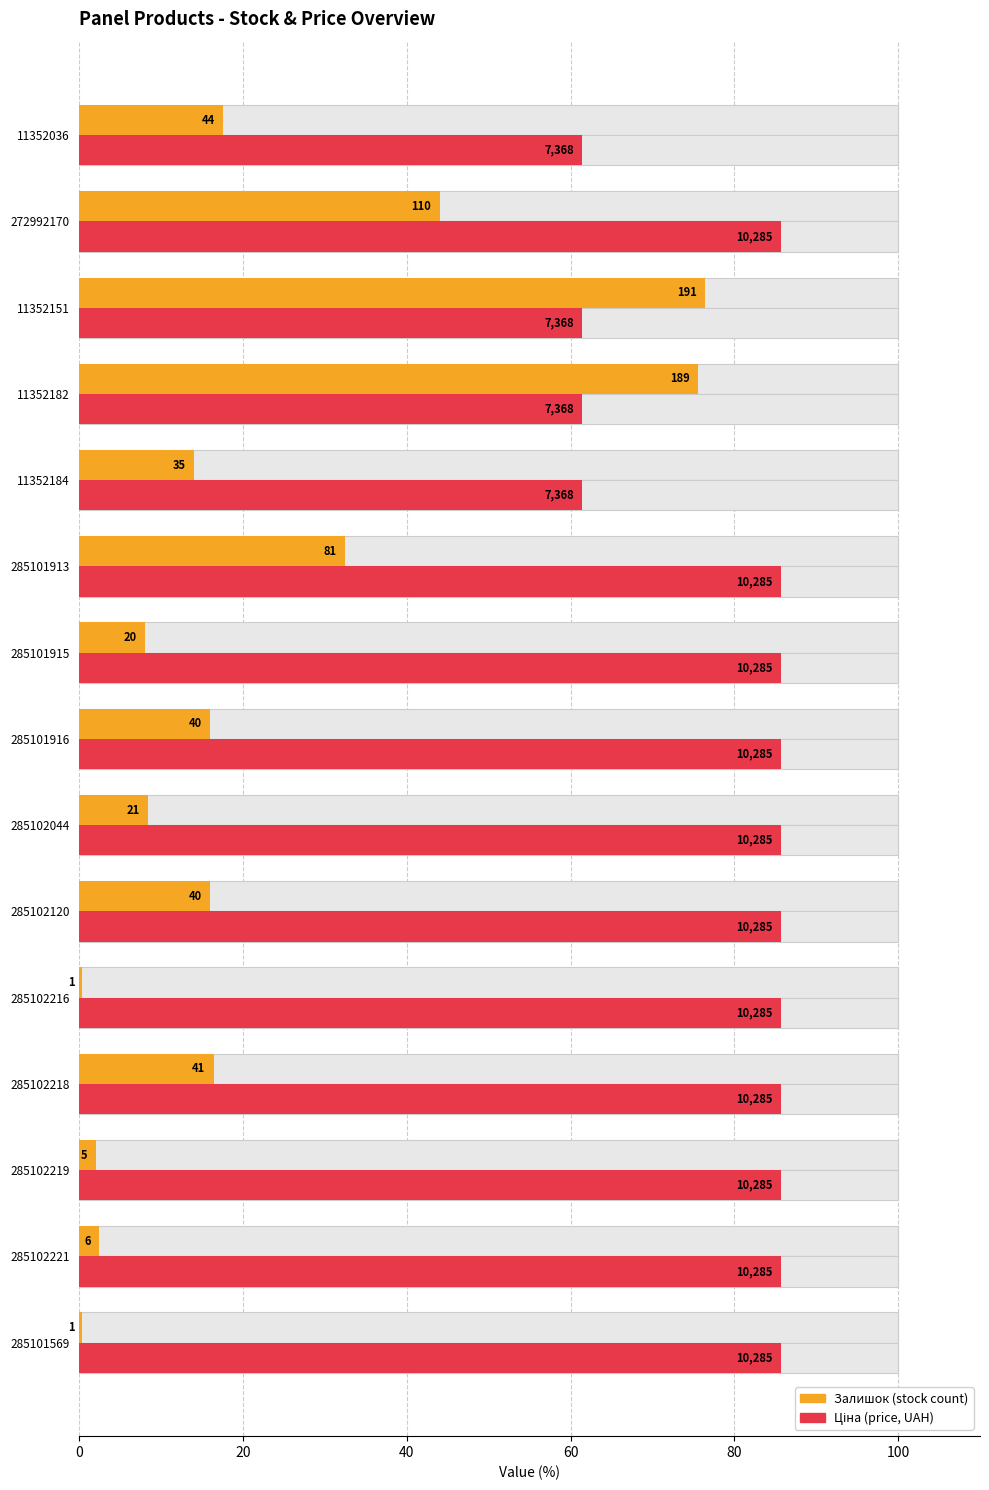

True or false: Ціна has a value of 85.7 at 0.

True